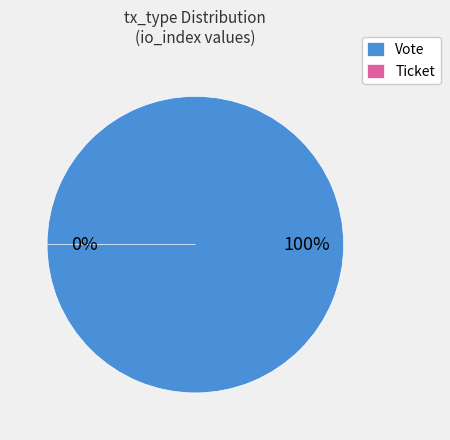

What percentage is the Vote slice, to the nearest percent?

100%